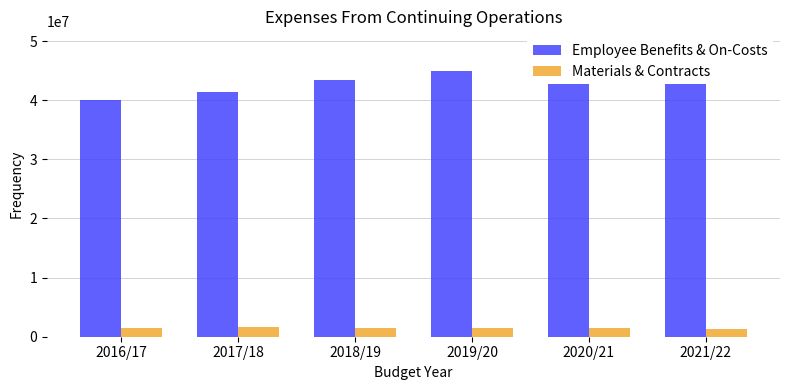

How many groups of bars are there?

6